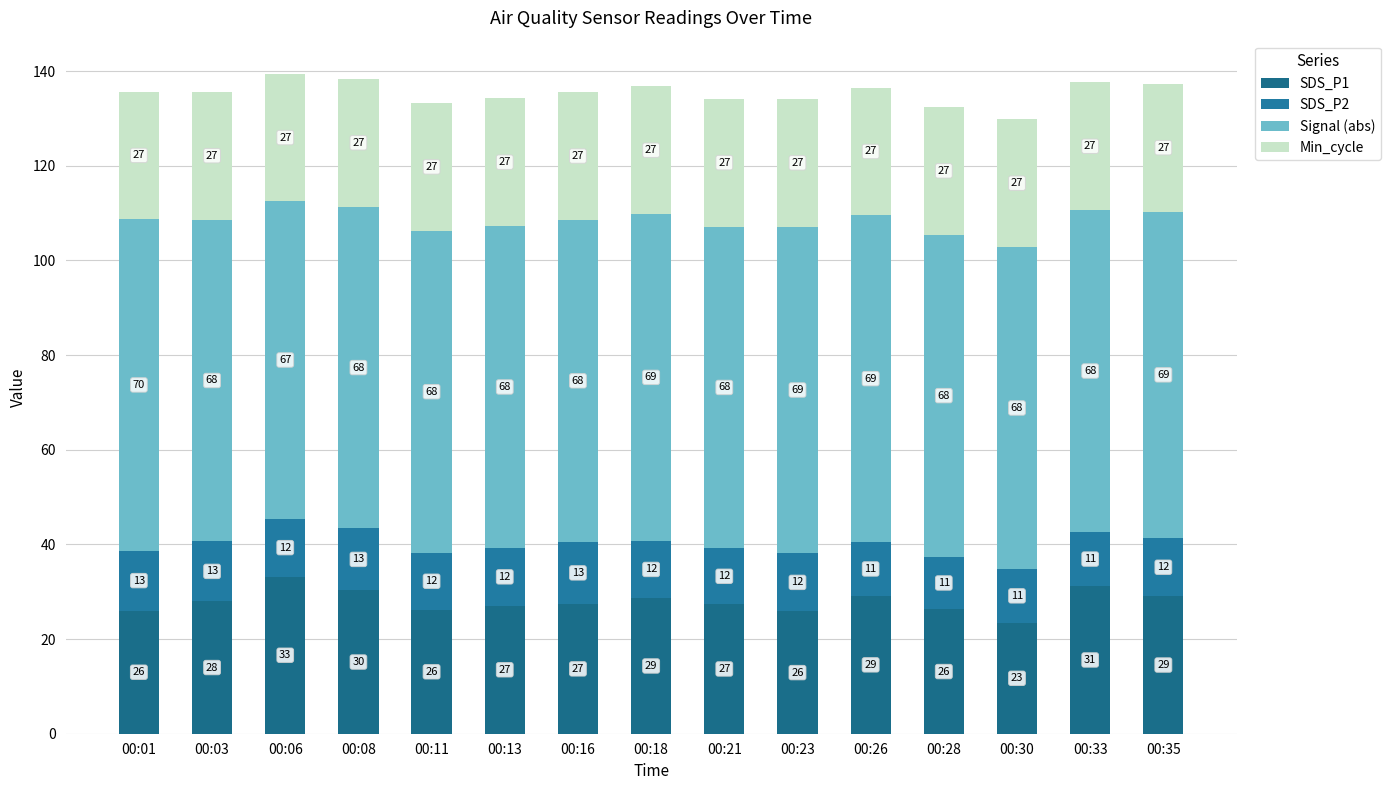

How many values in the SDS_P1 series exceed 27?

10